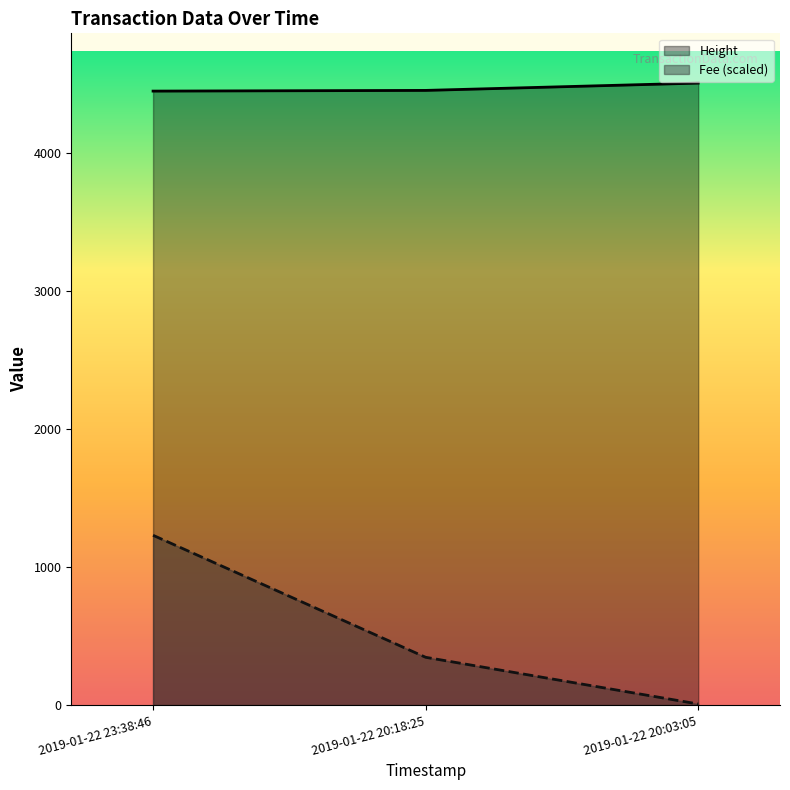

What is the label of the 2nd point from the right?

2019-01-22 20:18:25